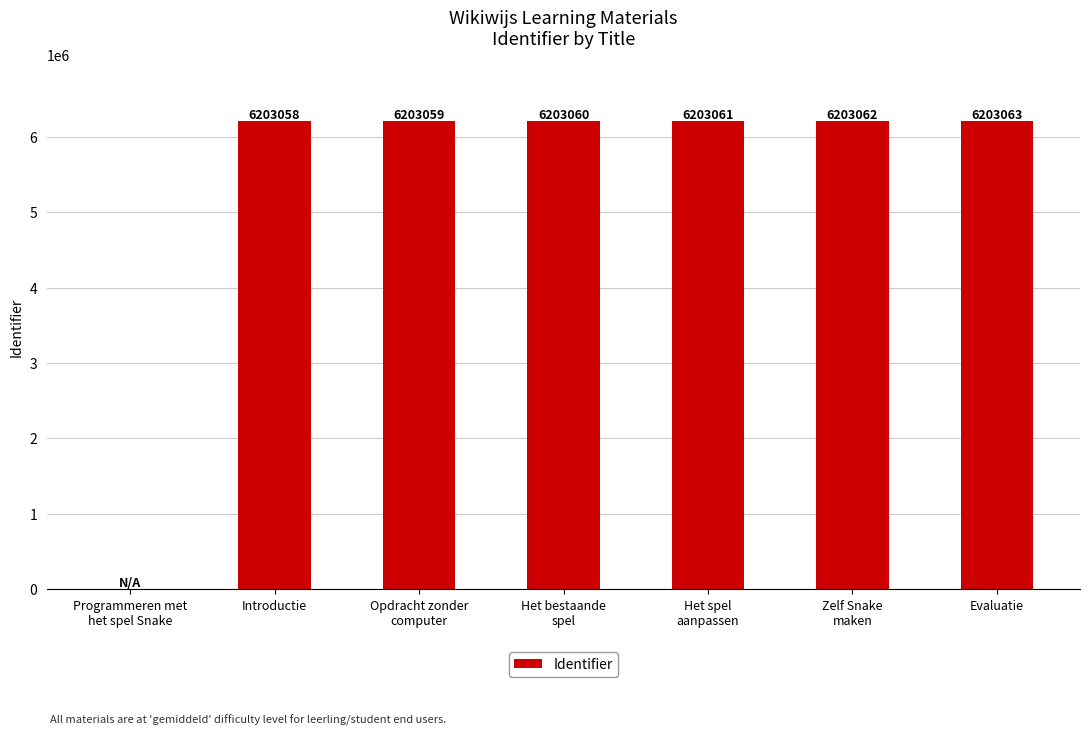

The value at Het spel
aanpassen is 6203061. True or false?

True